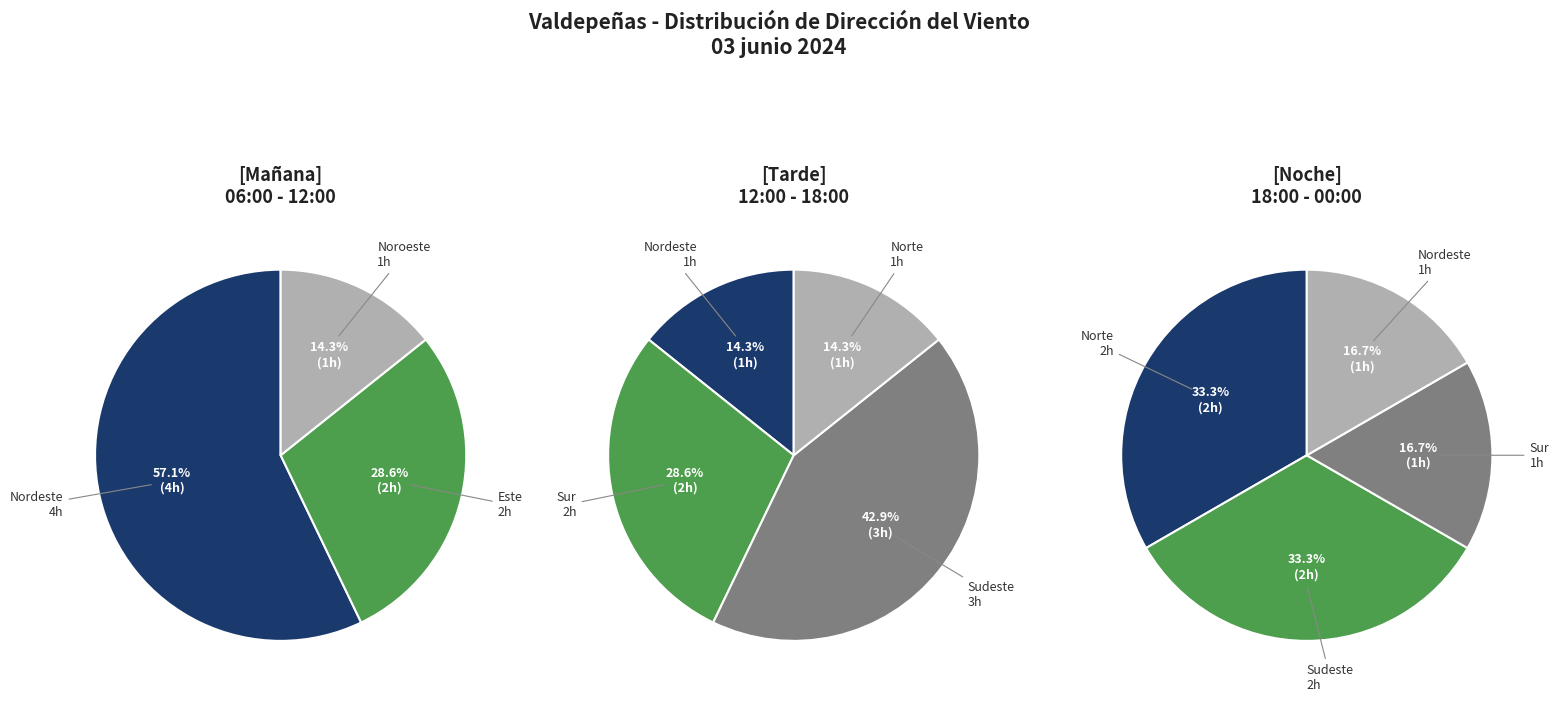

Is it true that Sur is 16% of the pie?

True